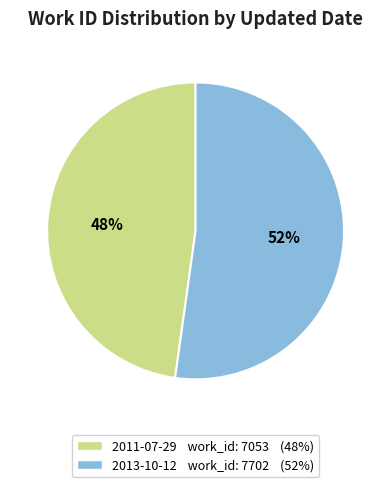

Between 2013-10-12 and 2011-07-29, which is larger?

2013-10-12